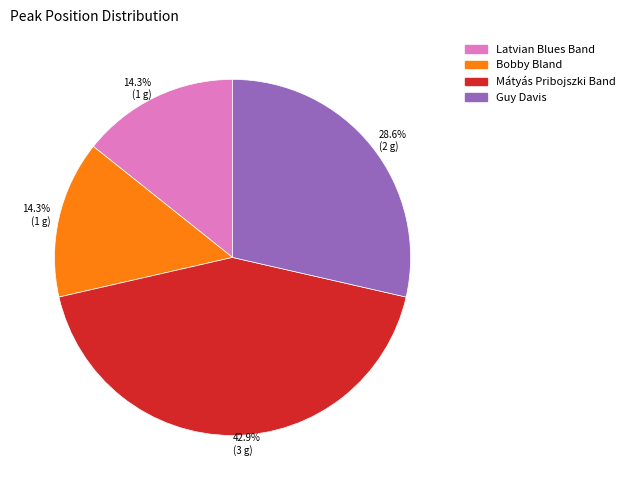

How many slices are in this pie chart?

4